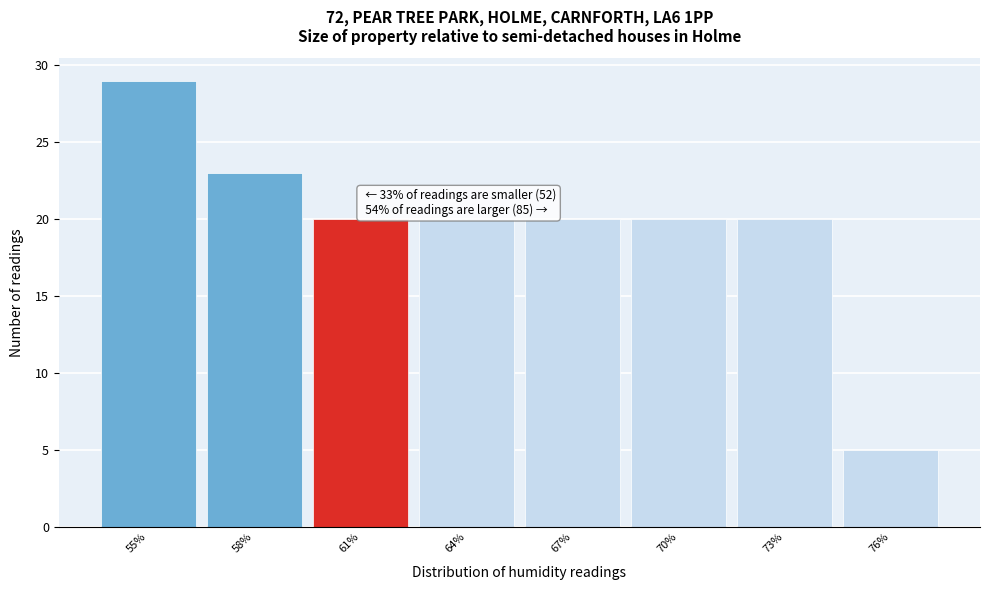

Reading left to right, what are all the values shown in this chart?

29	23	20	20	20	20	20	5